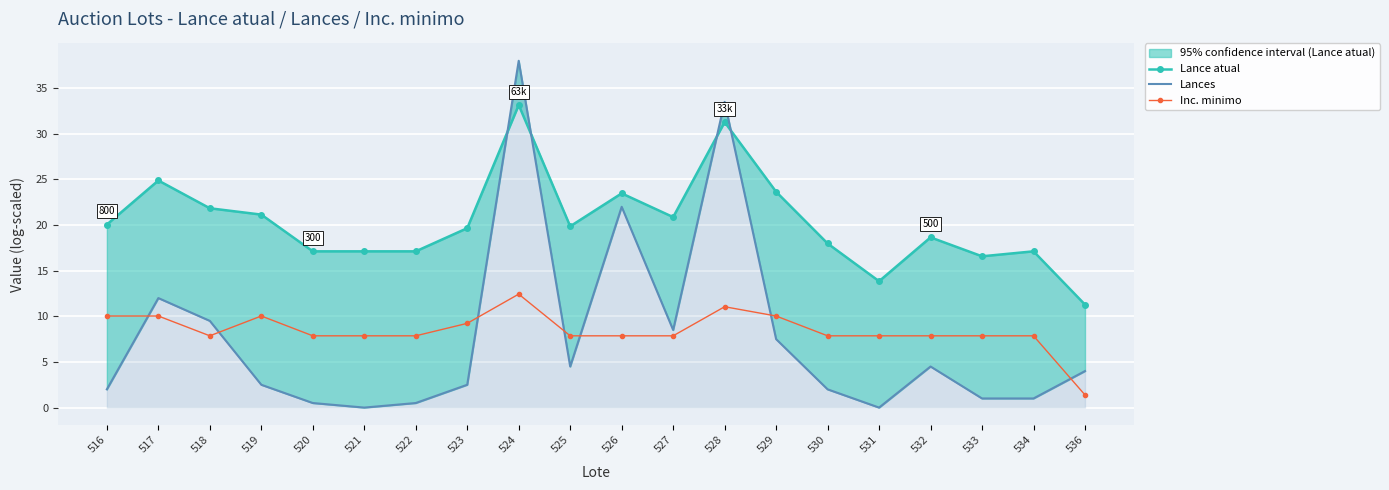

Rank the categories by Inc. minimo value from lowest to highest.

536, 518, 520, 521, 522, 525, 526, 527, 530, 531, 532, 533, 534, 523, 516, 517, 519, 529, 528, 524